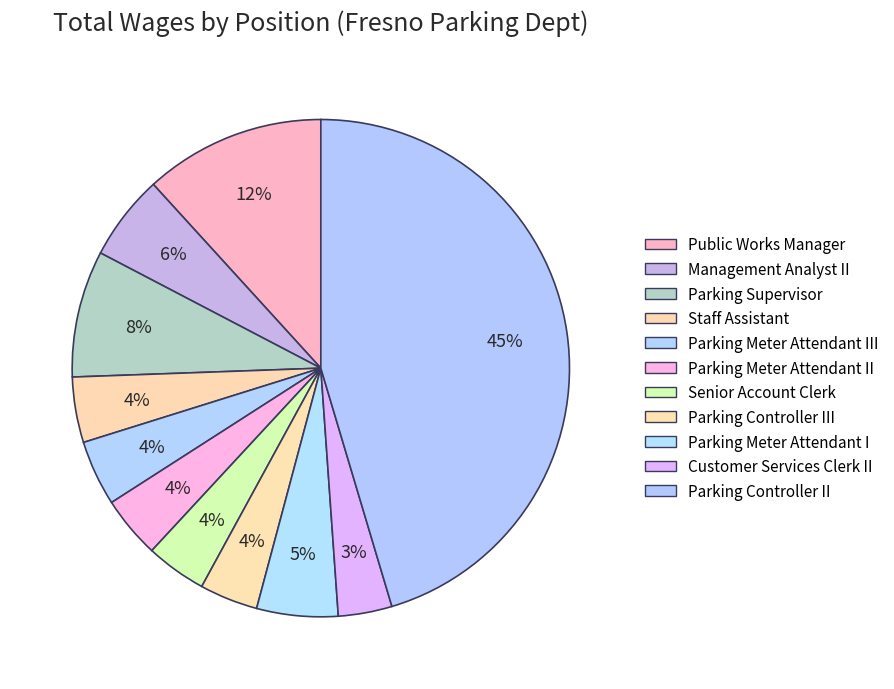

Combined, do Parking Meter Attendant II and Management Analyst II account for over 50%?

No